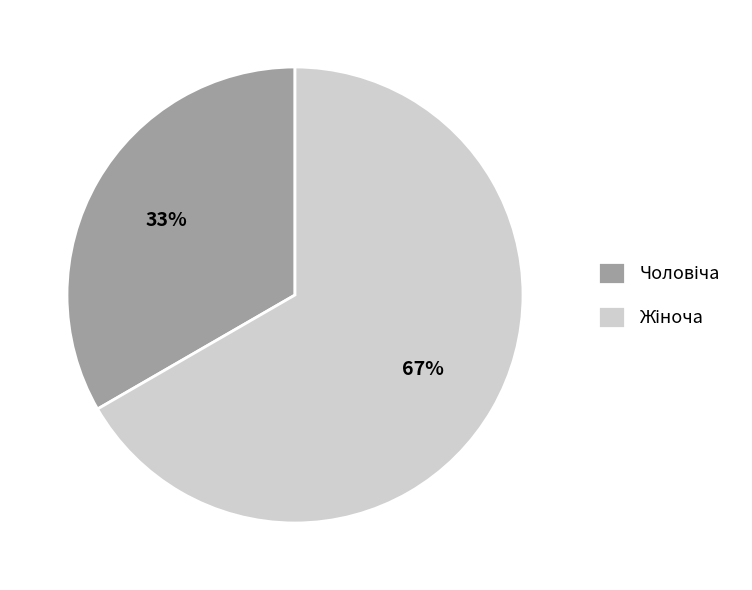

How many segments does this pie chart have?

2